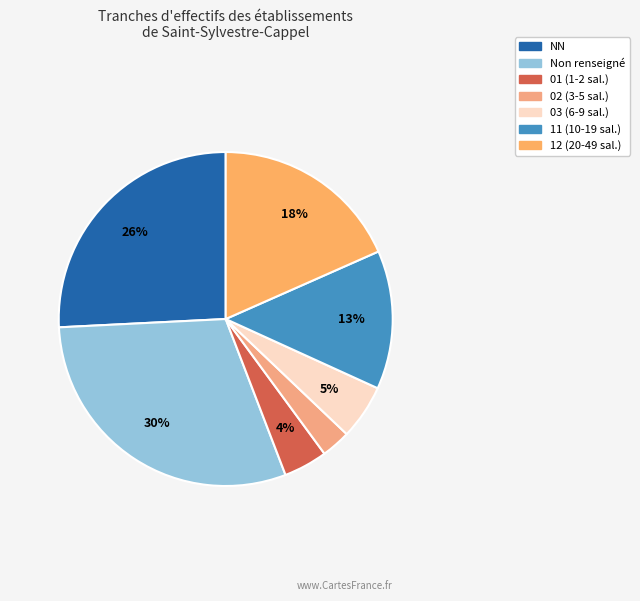

How many segments does this pie chart have?

7